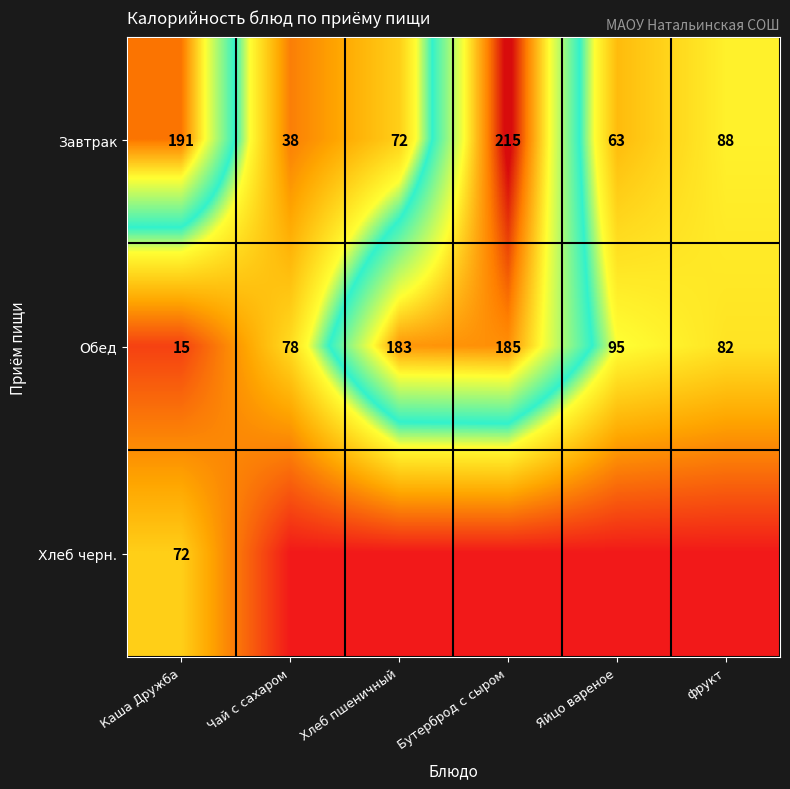

How many series are shown in this chart?

3